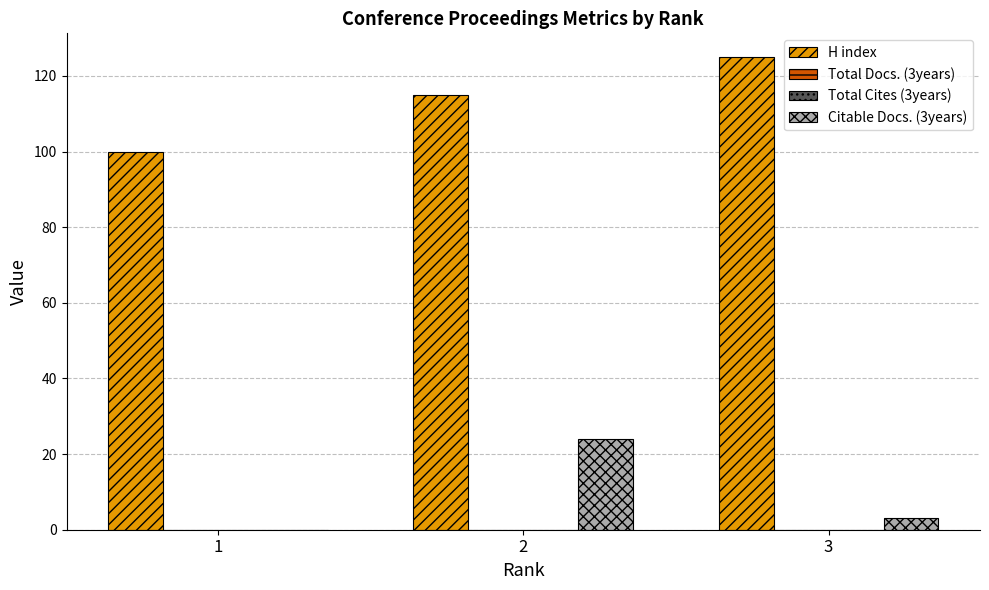

The Citable Docs. (3years) series shows 24 at 2. True or false?

True